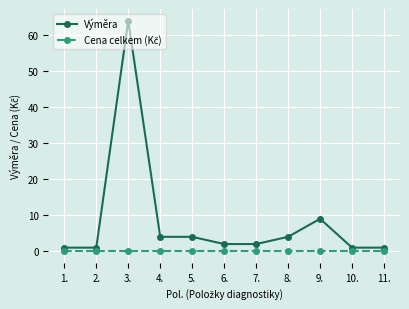

What is the average value of the Výměra series?

8